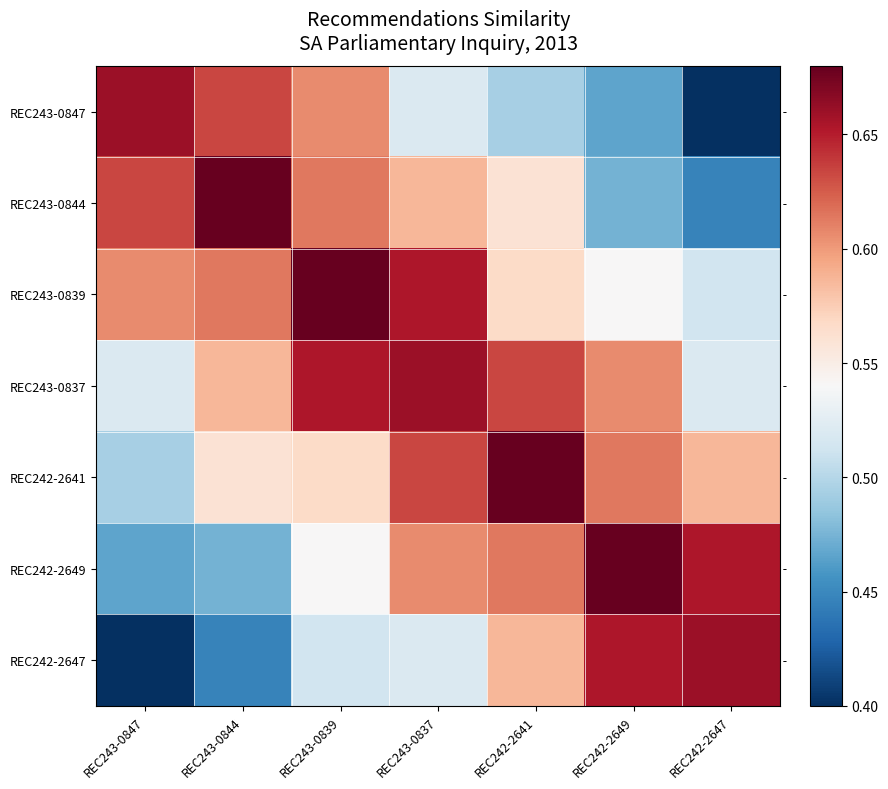

Which series has the largest range (max minus min)?

REC243-0847